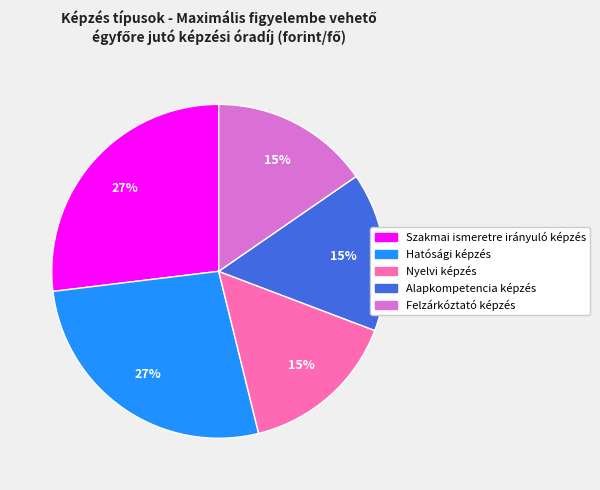

Is the sum of Alapkompetencia képzés and Szakmai ismeretre irányuló képzés greater than half?

No